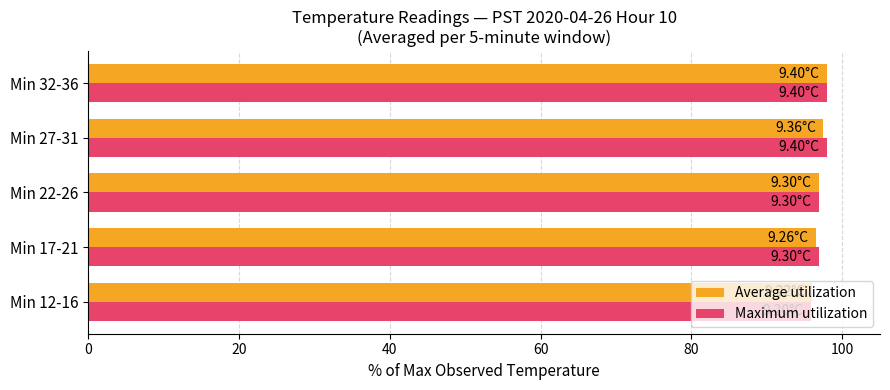

What is the difference between the maximum and second lowest values in the Maximum utilization series?

1.0